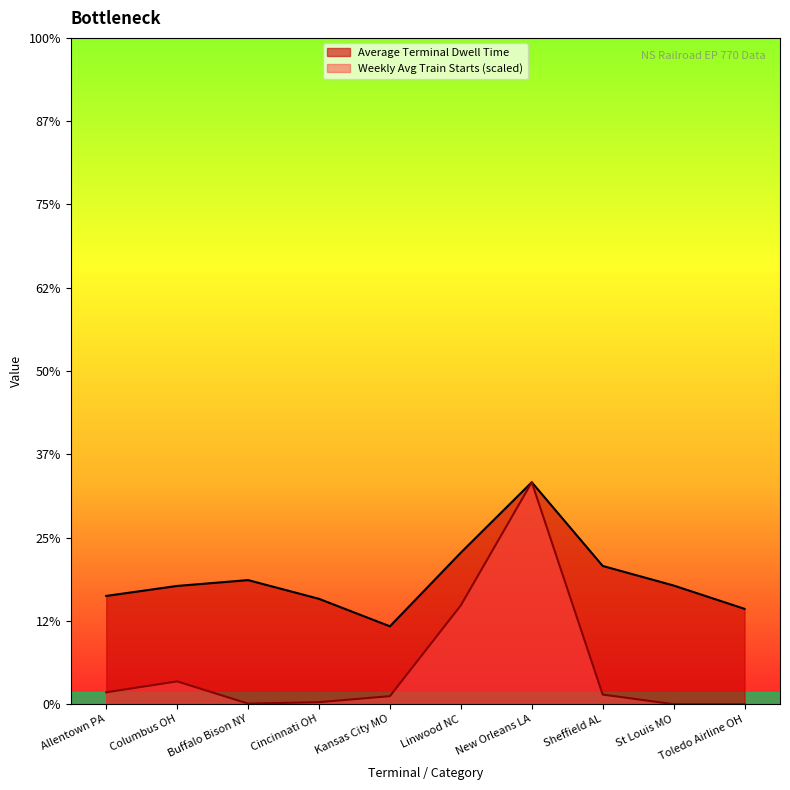

What are all the series names shown in the legend?

Average Terminal Dwell Time, Weekly Avg Train Starts (scaled)